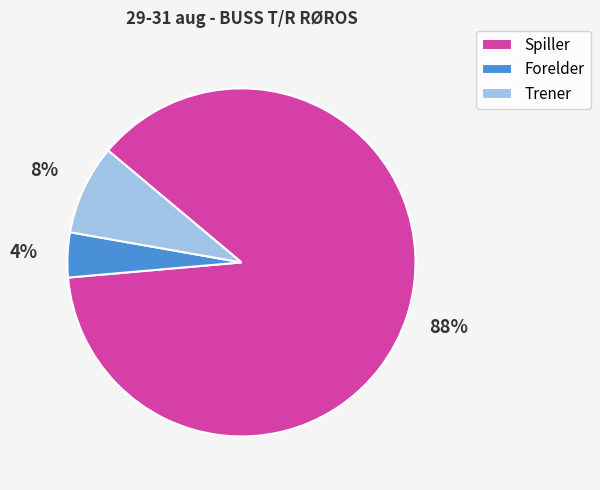

Is the sum of Trener and Spiller greater than half?

Yes